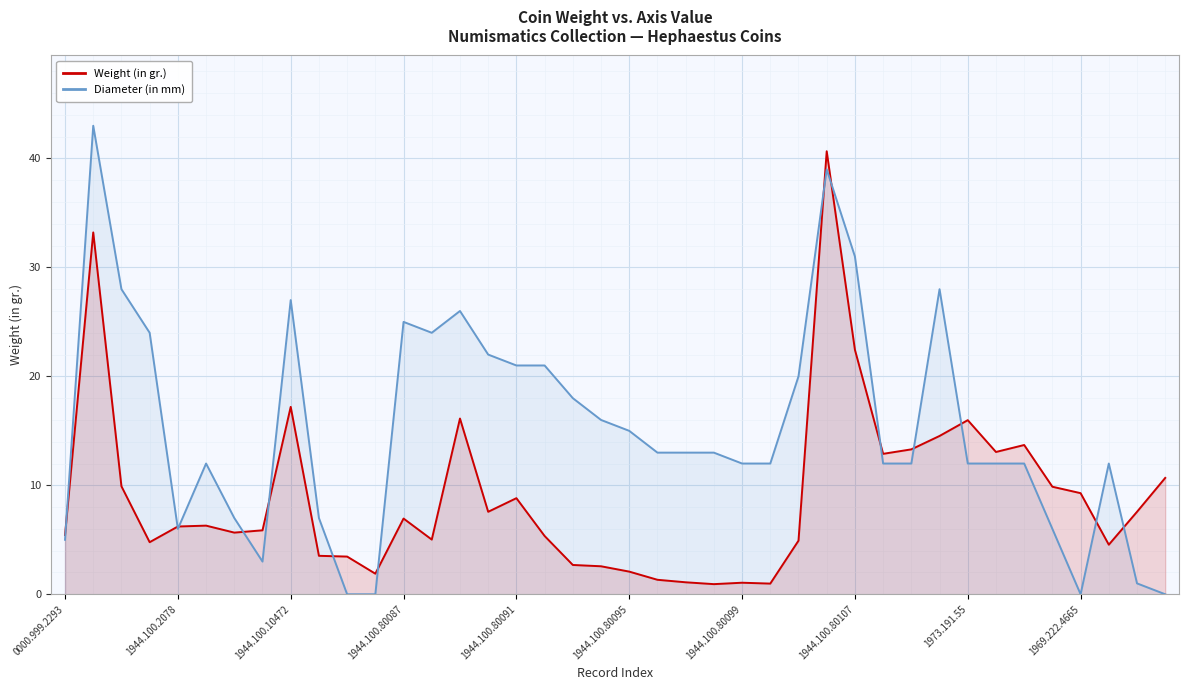

What is the difference between the maximum and minimum values in the Weight (in gr.) series?

39.7